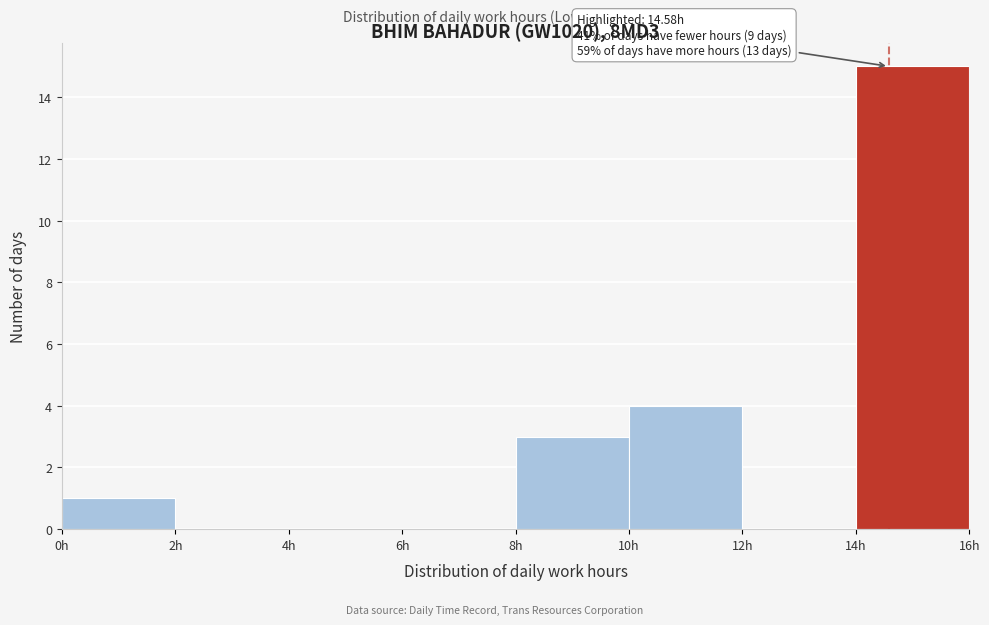

Which range on the x-axis has the tallest bar?

14 to 16